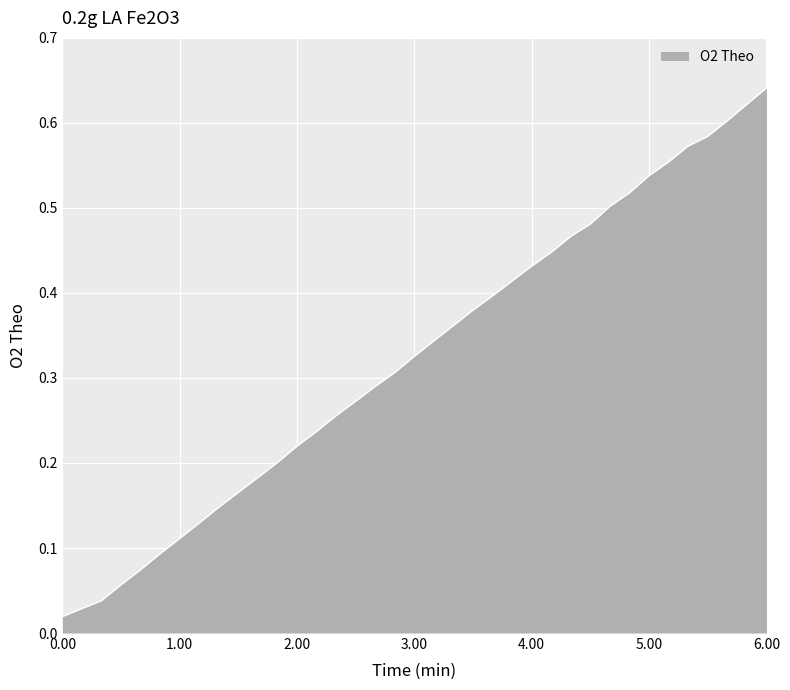

List the labels in order of value, smallest first.

0.0, 0.33333, 0.5, 0.66667, 0.83333, 1.0, 1.16667, 1.33333, 1.5, 1.66667, 1.83333, 2.0, 2.16667, 2.33333, 2.5, 2.66667, 2.83333, 3.0, 3.16667, 3.33333, 3.5, 3.66667, 3.83333, 4.0, 4.16667, 4.33333, 4.5, 4.66667, 4.83333, 5.0, 5.16667, 5.33333, 5.5, 5.66667, 5.83333, 6.0